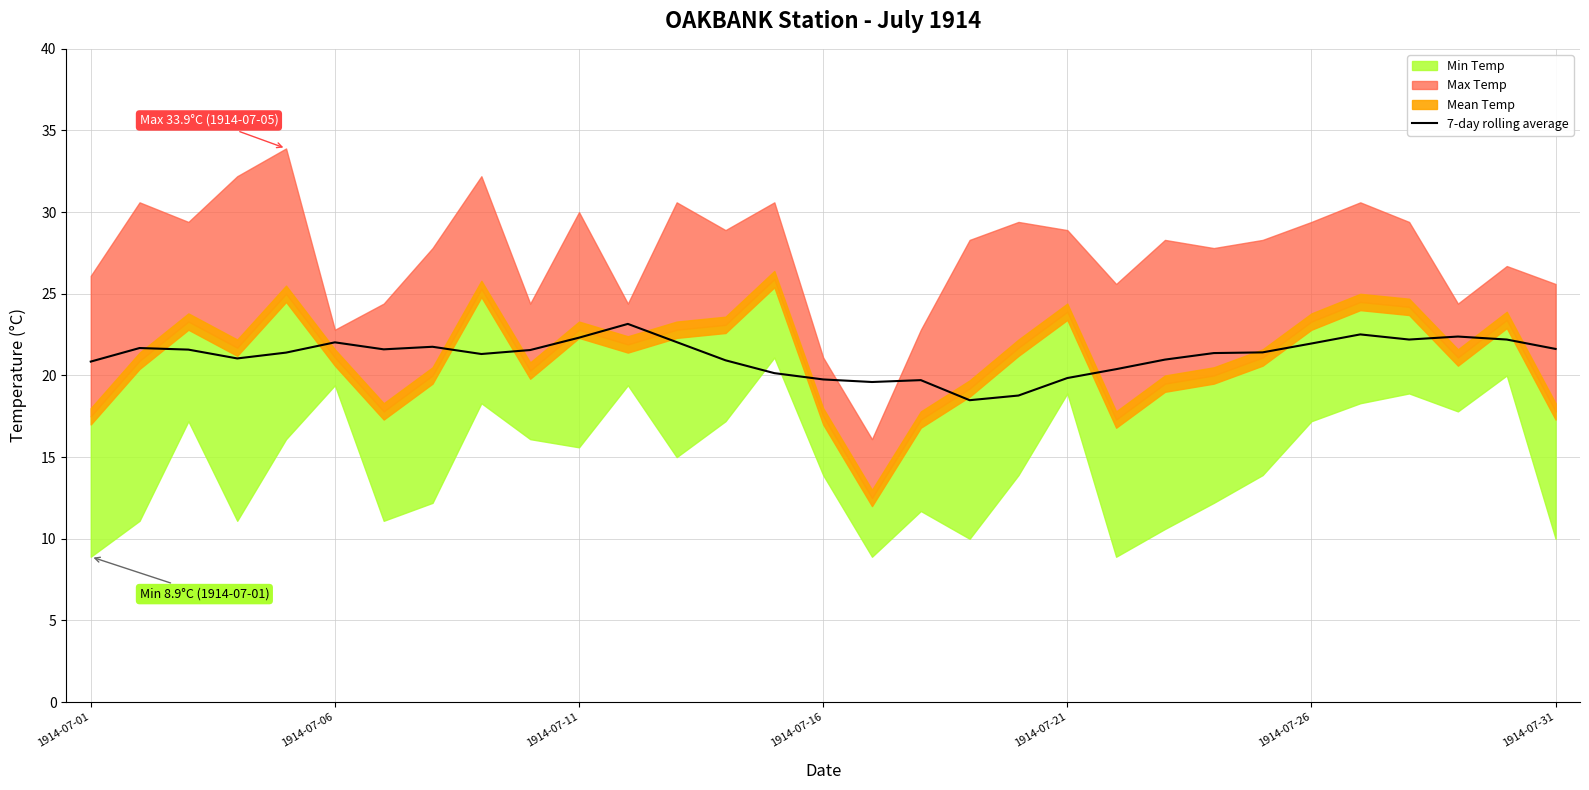

Is it true that 7-day rolling average equals 5.6 at 1914-07-01?

False